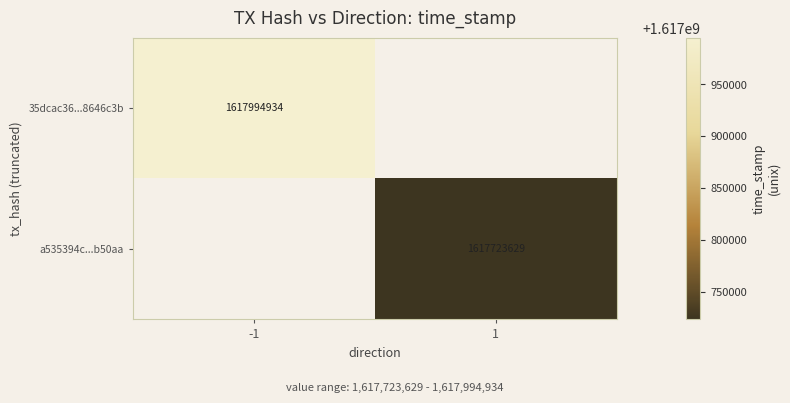

The value of a535394c...b50aa at 1 is 993735853. True or false?

False